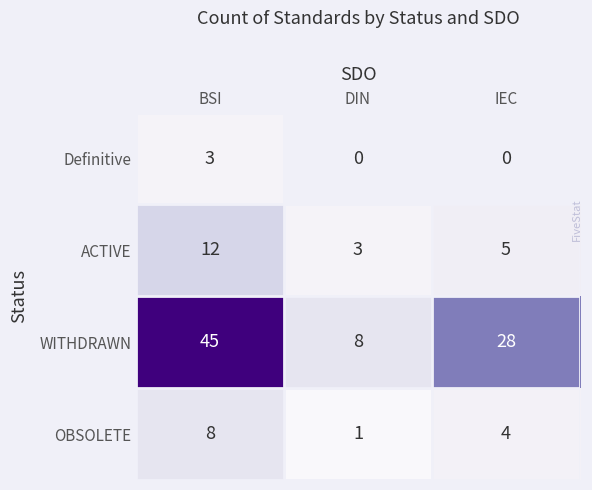

At which label does OBSOLETE reach its minimum?

DIN